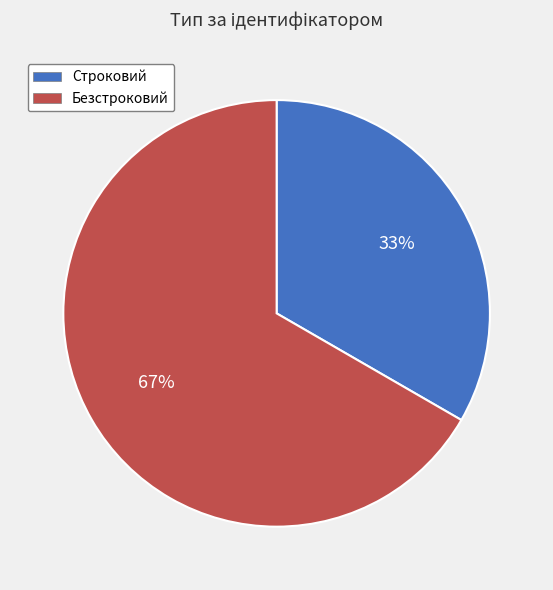

What percentage is the Строковий slice, to the nearest percent?

33%